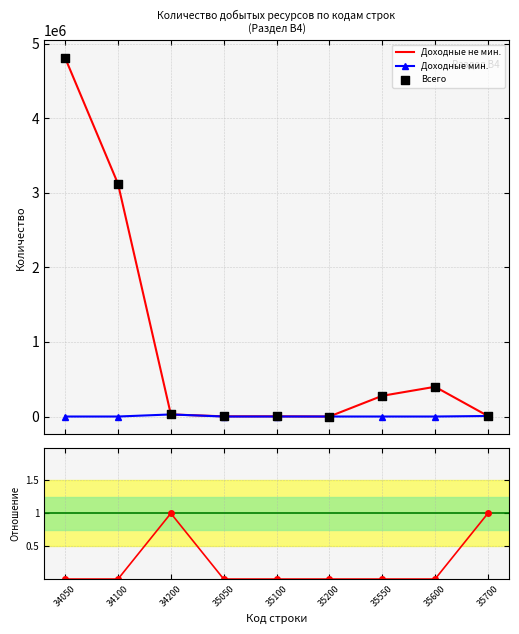

At which category is the sum across all series the highest?

34050